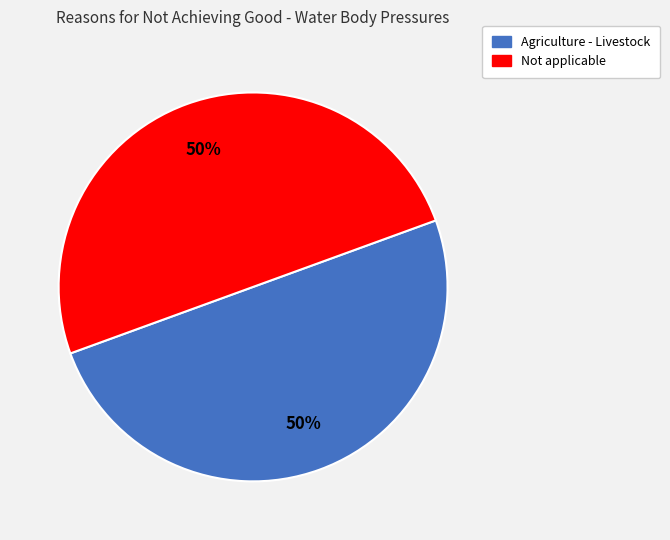

True or false: Not applicable accounts for 43% of the total.

False